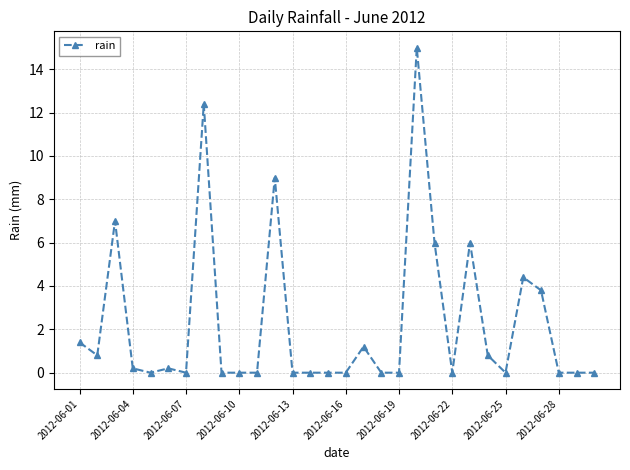

What is the maximum value shown in the chart?

15.0